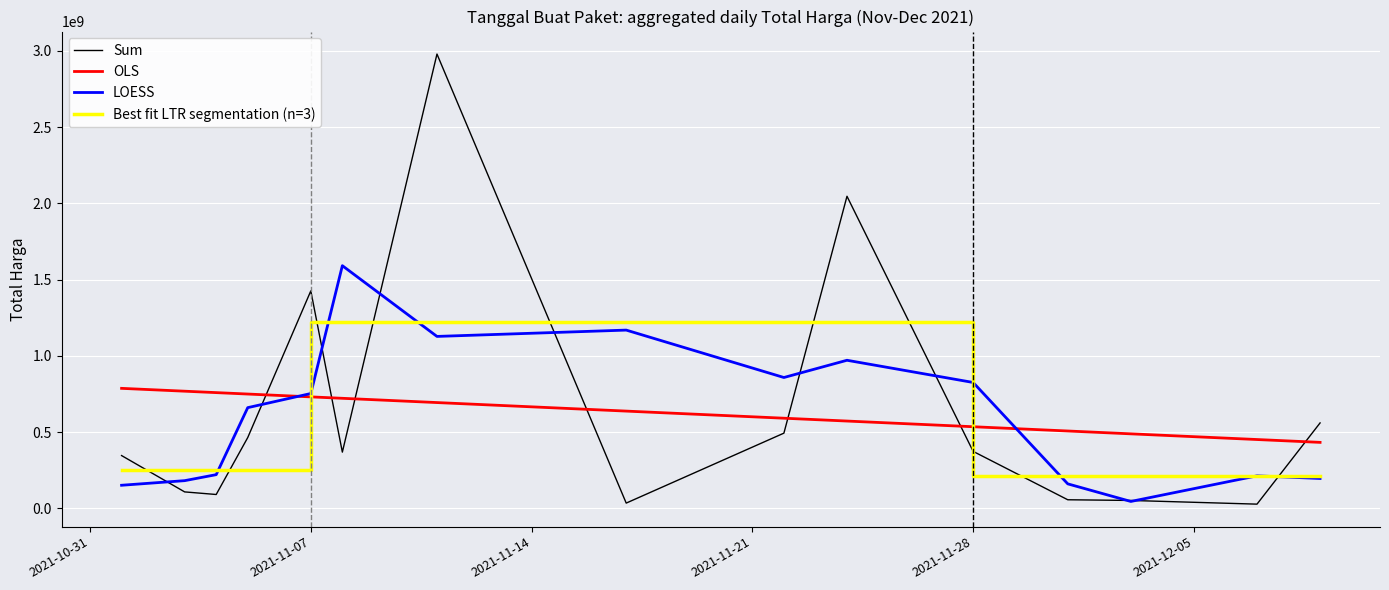

True or false: there are more than 0 points higher than both neighbors.

True